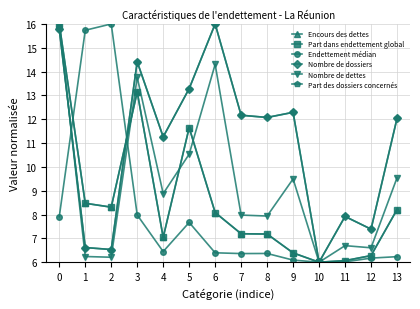

How many interior local peaks does the Nombre de dossiers series have?

4